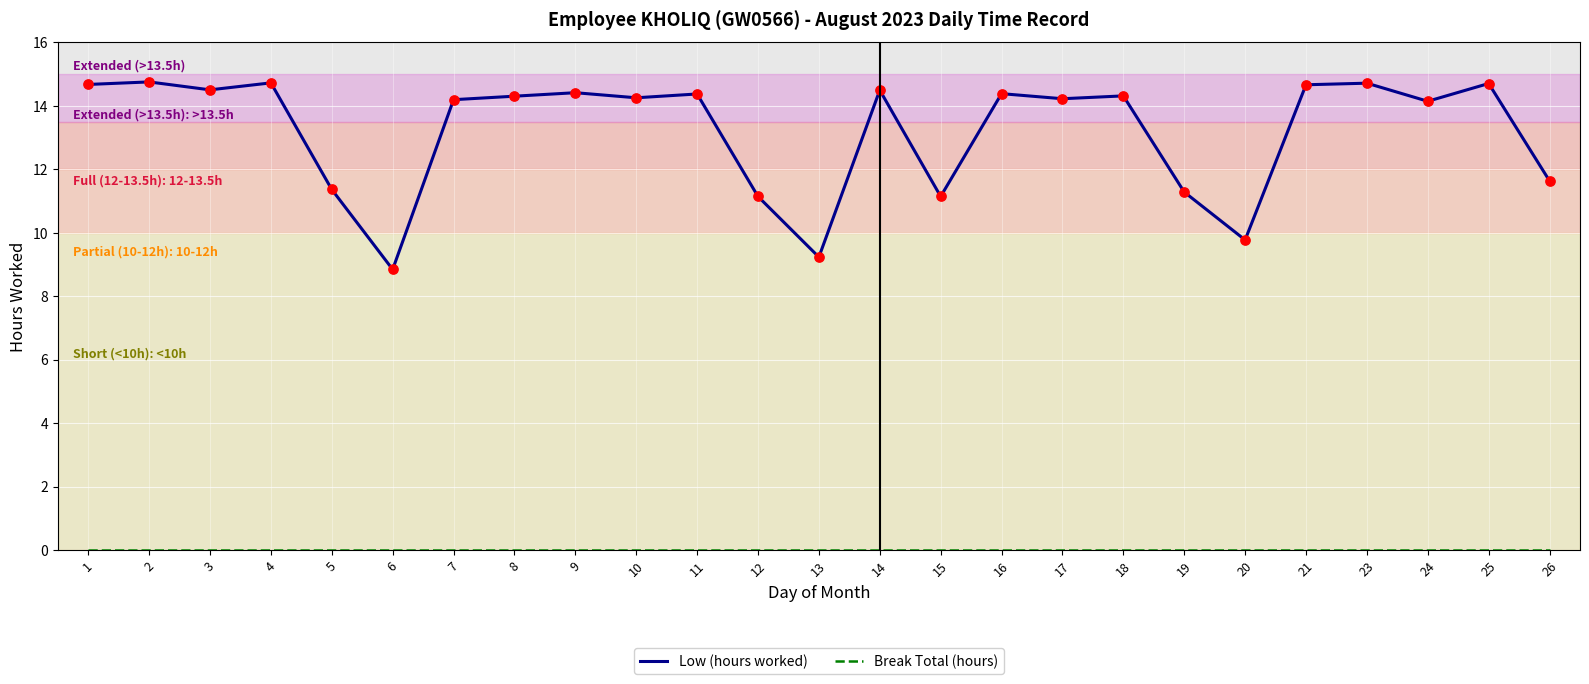

Which series has the largest range (max minus min)?

Low (hours worked)